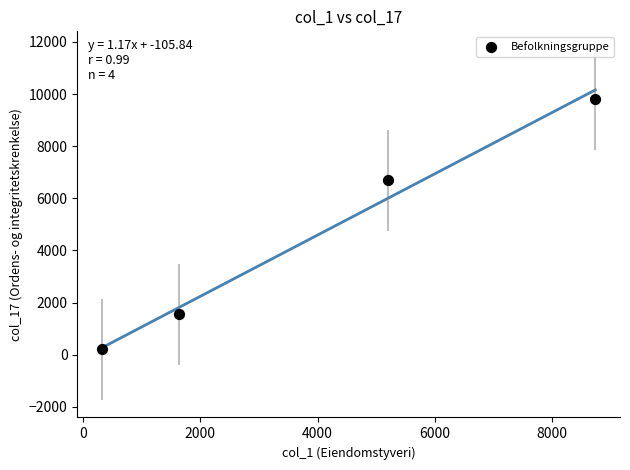

What is the average X value?

3975.7